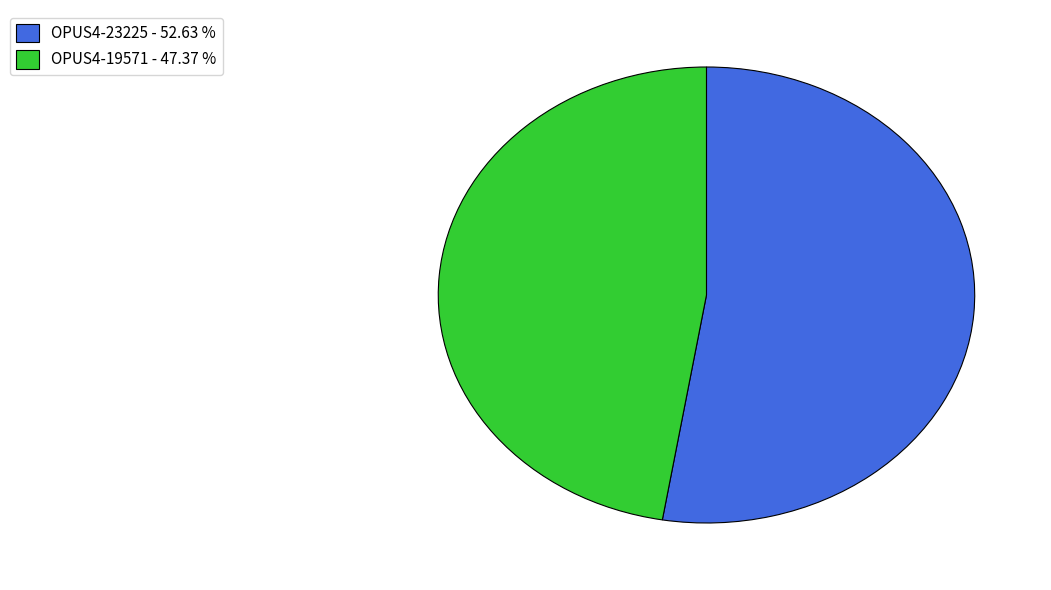

Is it true that OPUS4-23225 is 53% of the pie?

True